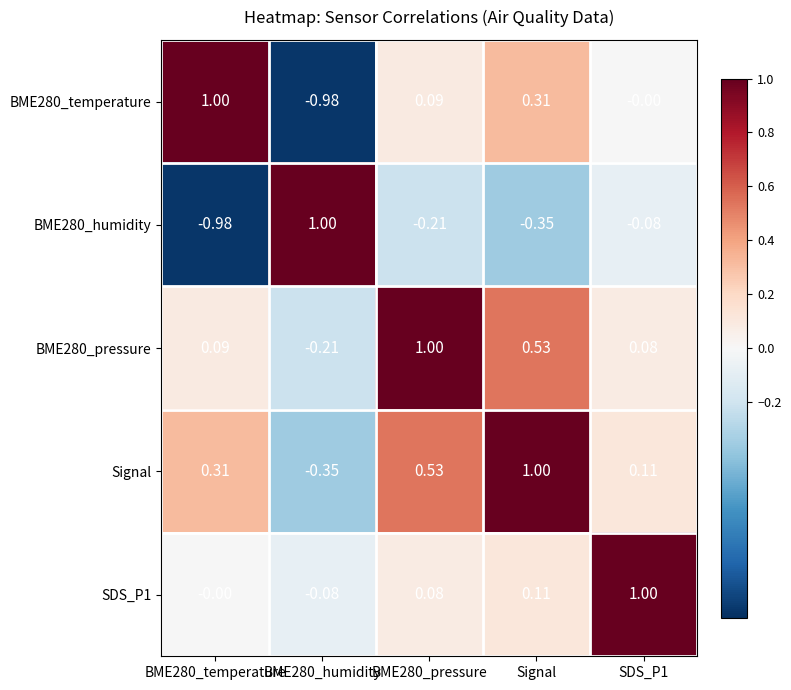

Is the value of Signal at BME280_pressure greater than the value of BME280_pressure at BME280_humidity?

Yes